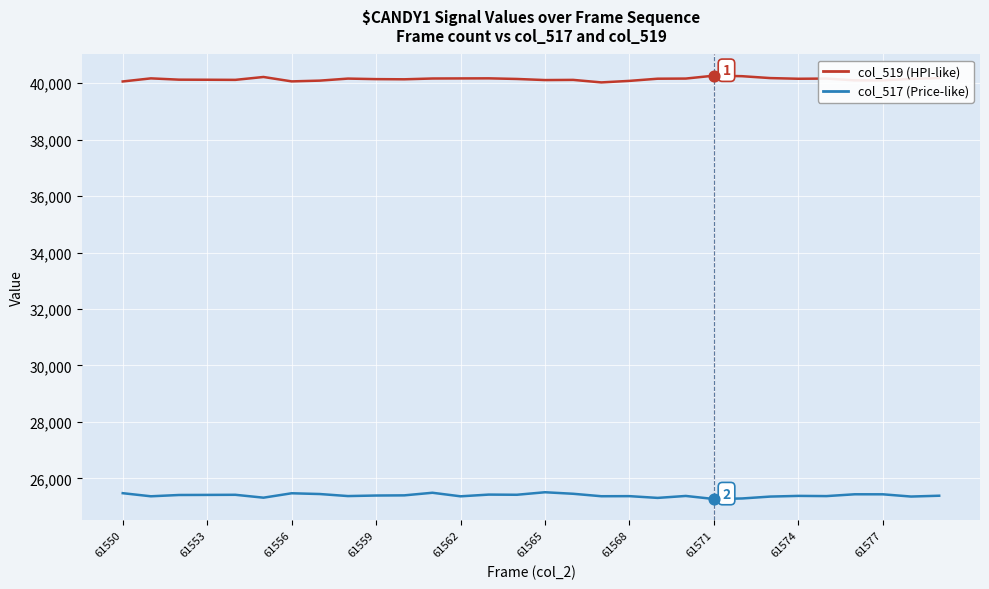

Which series has the largest total across all categories?

col_519 (HPI-like)